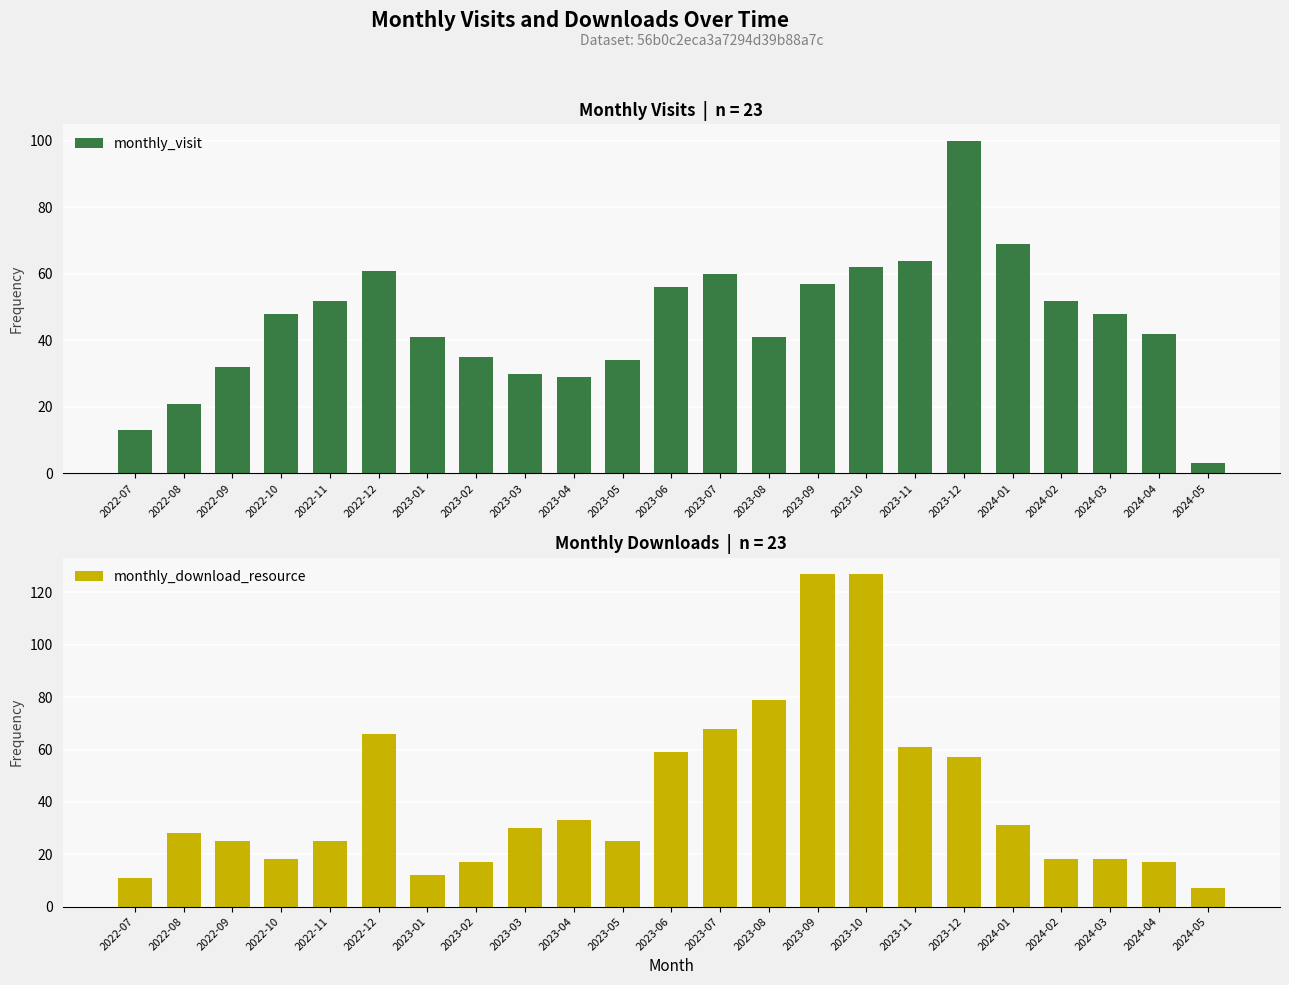

At how many categories does at least one series exceed 55?

9